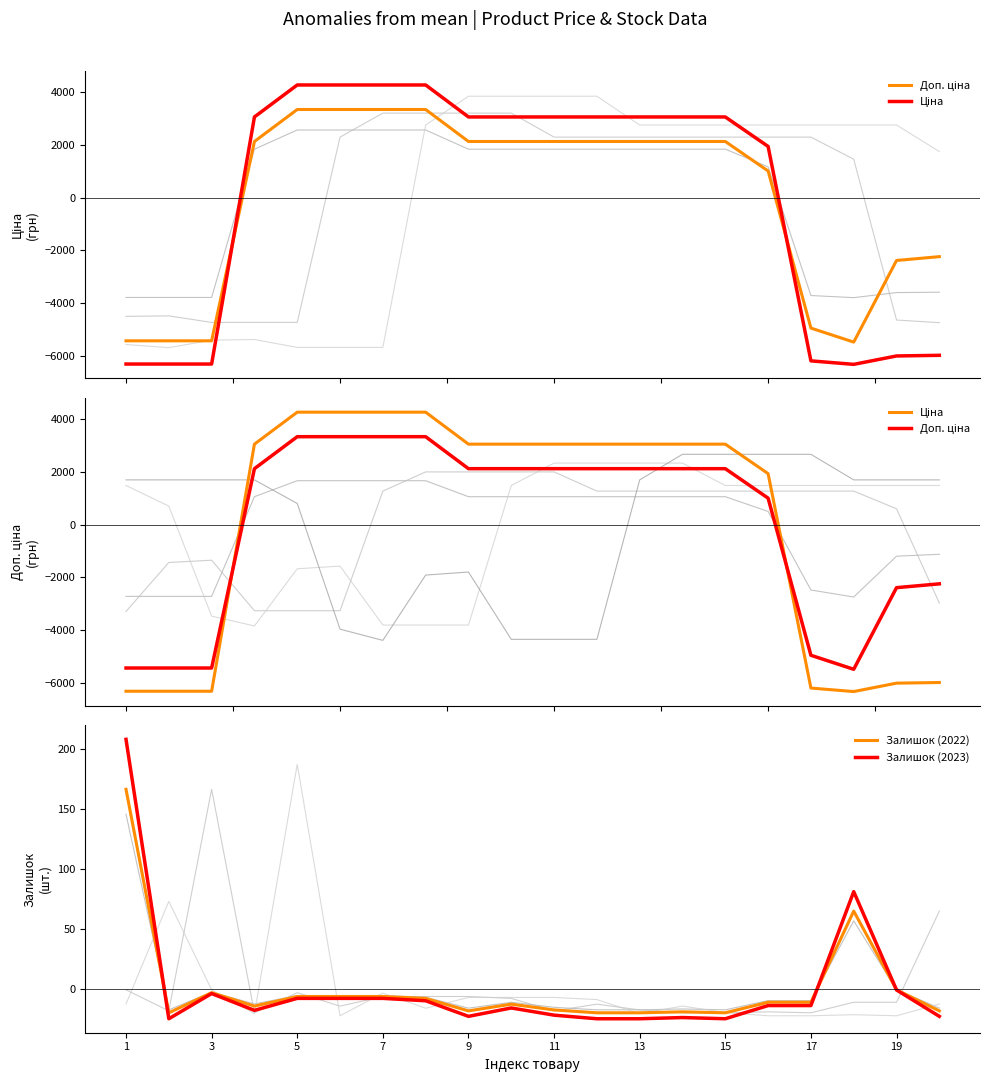

What is the difference between the highest and lowest values at 7?

3073.7